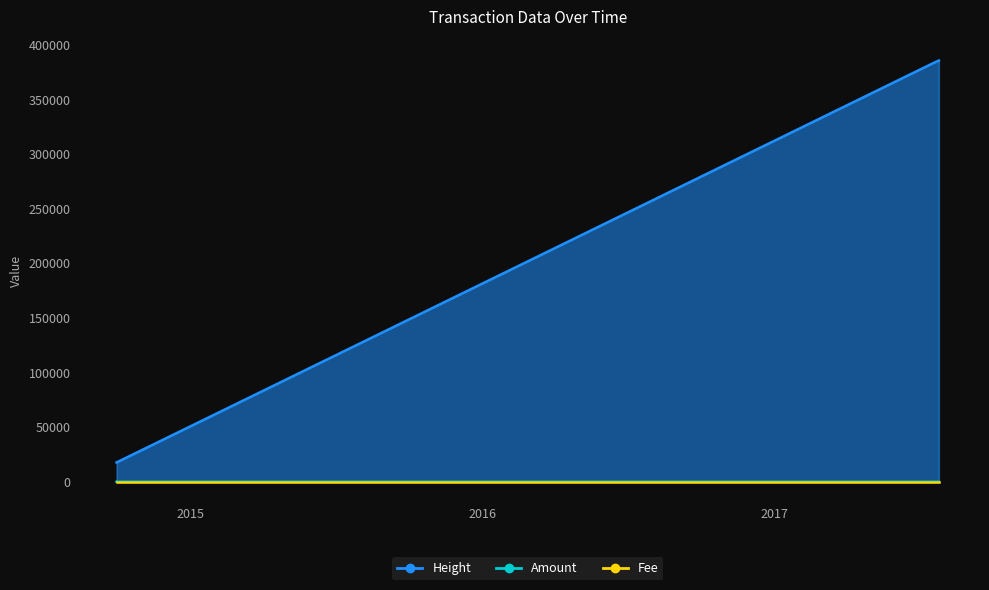

At which category is the sum across all series the highest?

2017-07-25 15:22:49